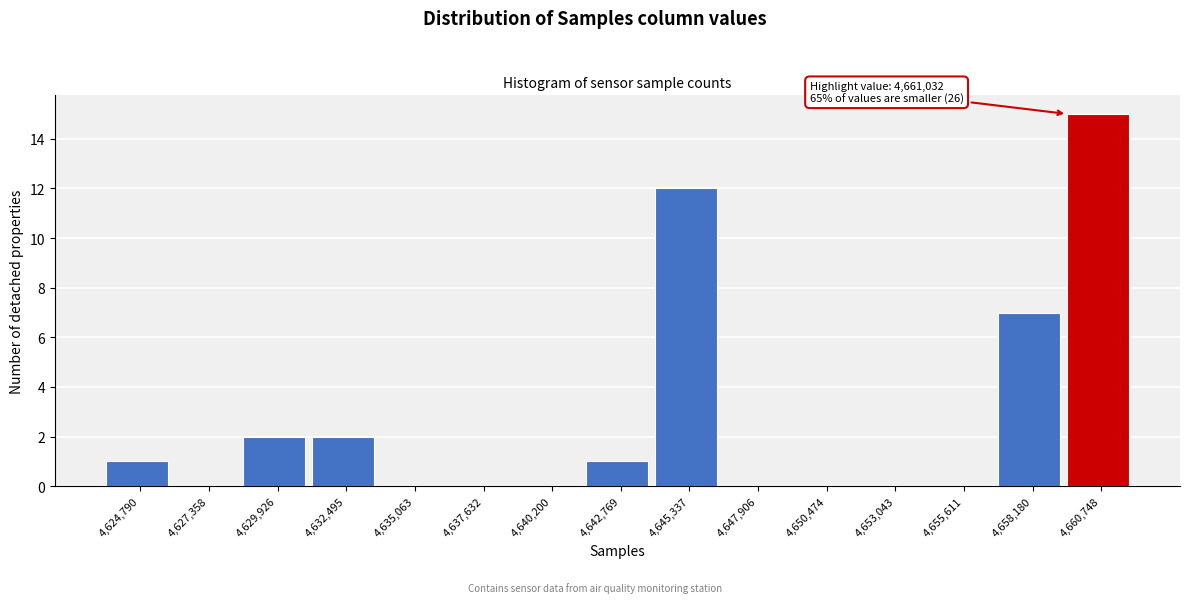

Reading left to right, what are all the values shown in this chart?

4,624,790=1	4,627,358=0	4,629,926=2	4,632,495=2	4,635,063=0	4,637,632=0	4,640,200=0	4,642,769=1	4,645,337=12	4,647,906=0	4,650,474=0	4,653,043=0	4,655,611=0	4,658,180=7	4,660,748=15